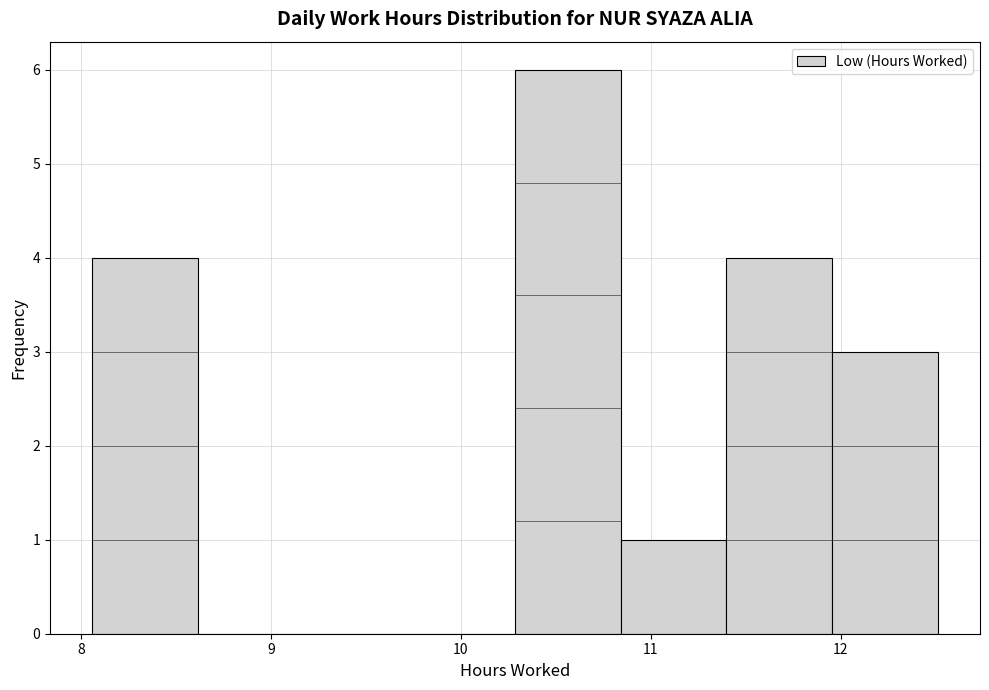

Over which range of the x-axis is the bar tallest?

10.3 to 10.8